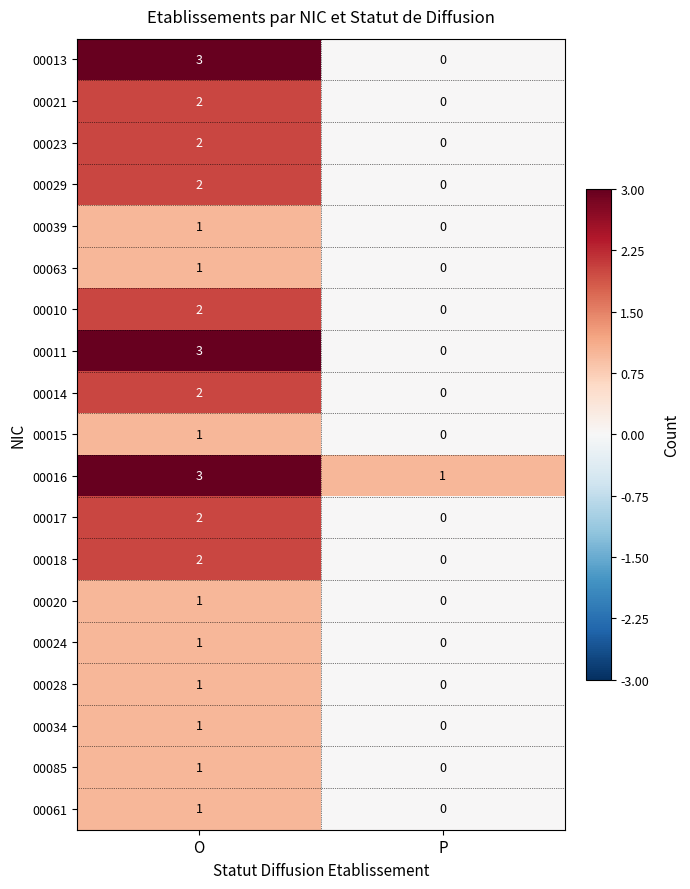

Is it true that 00015 equals 2 at O?

False